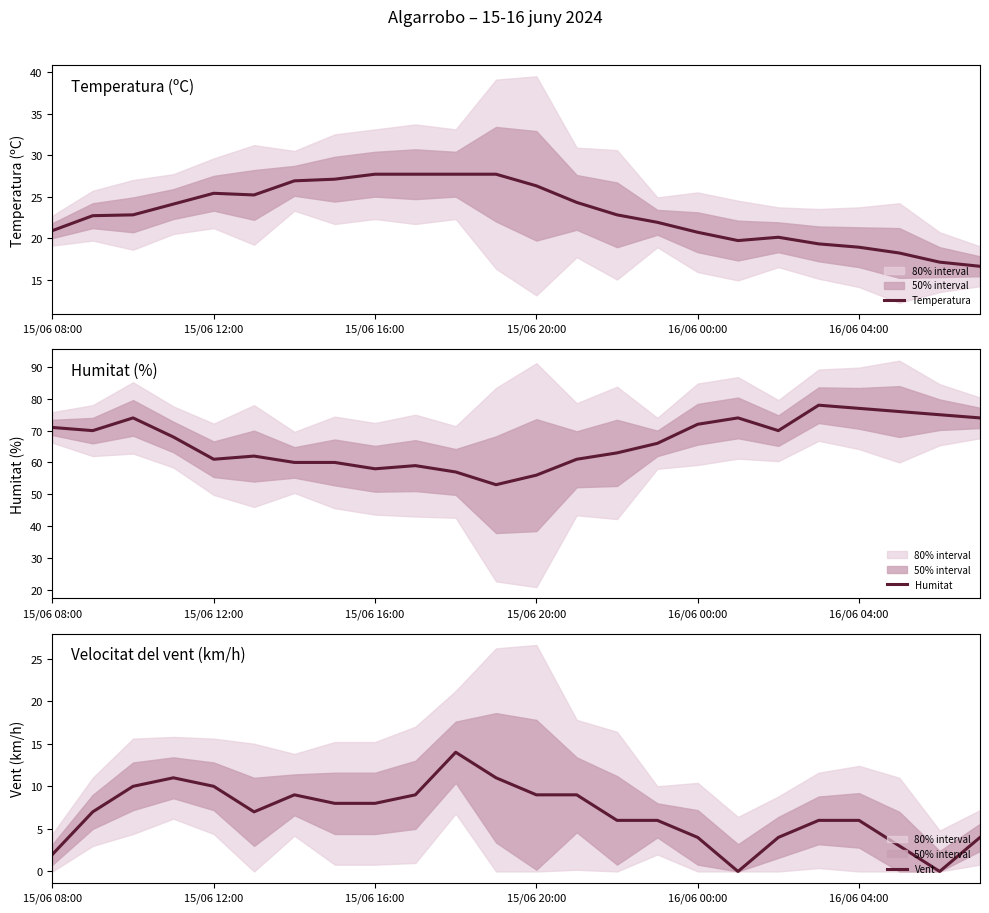

True or false: Temperatura has a value of 29.0 at 16/06 04:00.

False